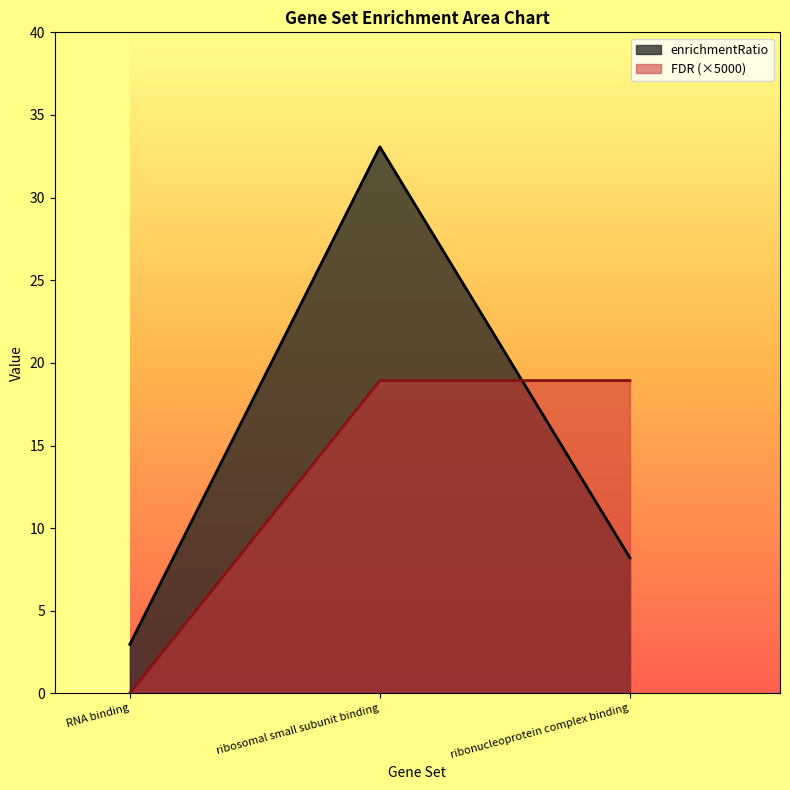

How many categories are shown in the chart?

3